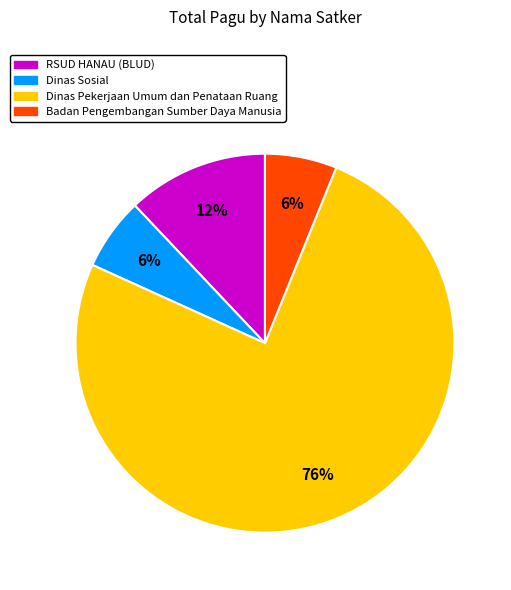

What is the largest slice in the pie chart?

Dinas Pekerjaan Umum dan Penataan Ruang